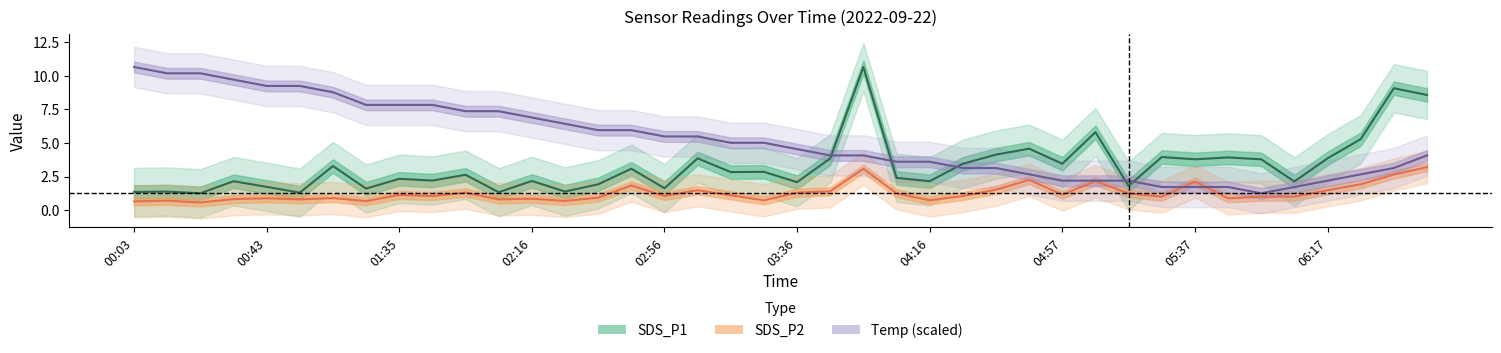

In Temp, how many points are lower than both neighbors (excluding endpoints)?

1